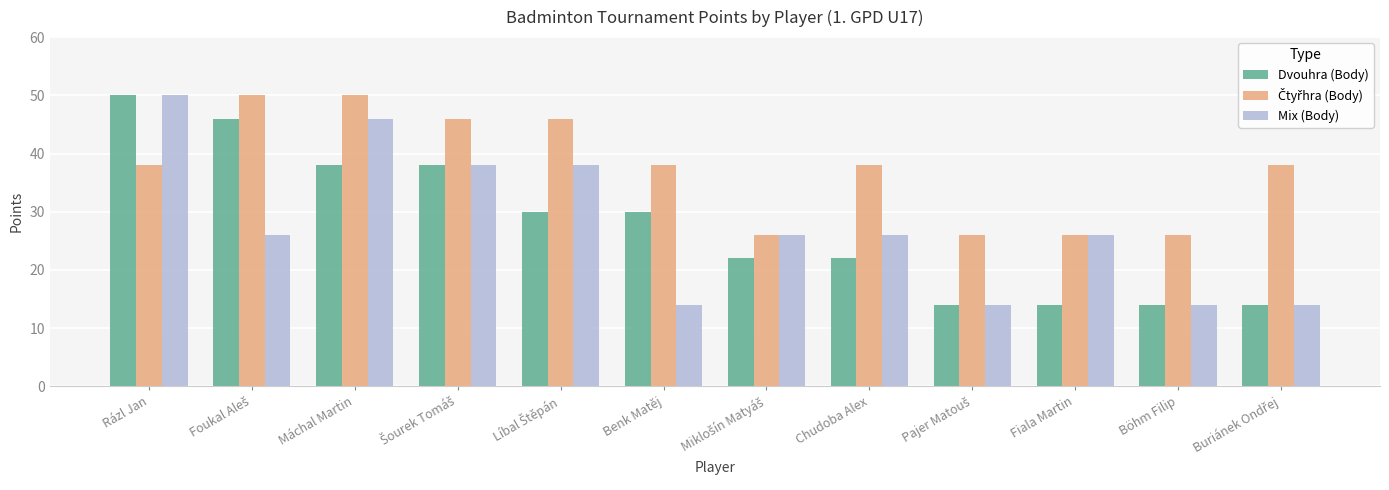

What is the smallest value displayed?

14